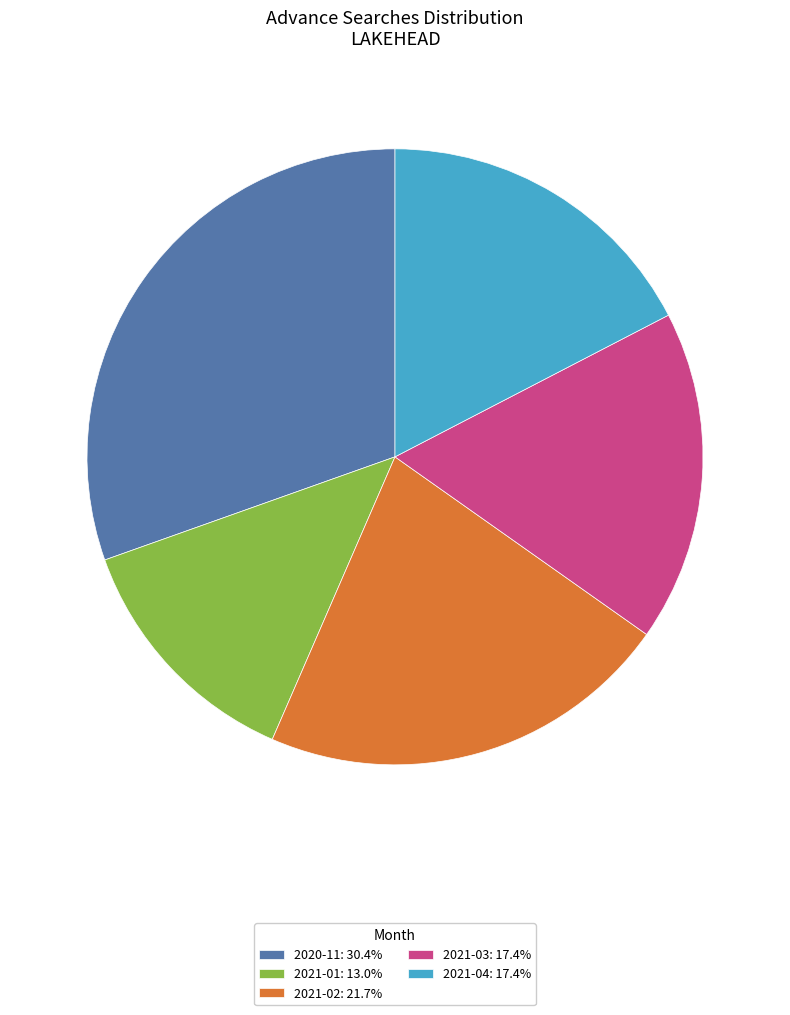

Does 2021-04 represent more than half of the total?

No